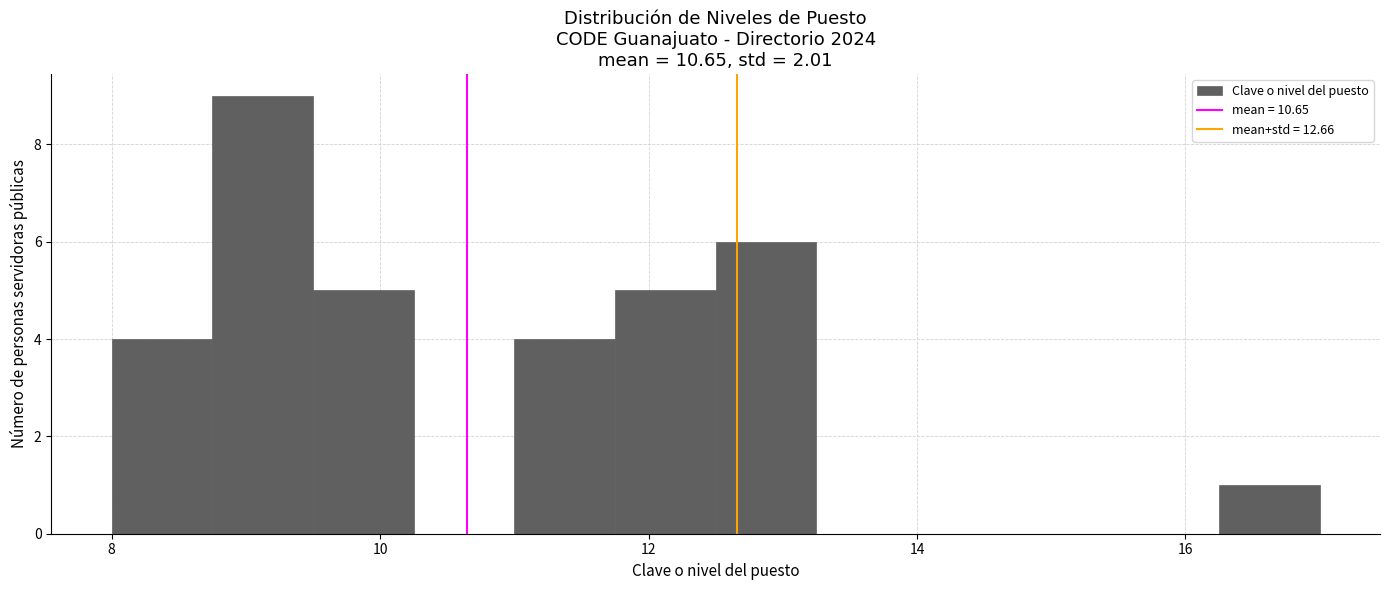

Read against the x-axis, roughly where is the centre of the tallest bar?

9.2